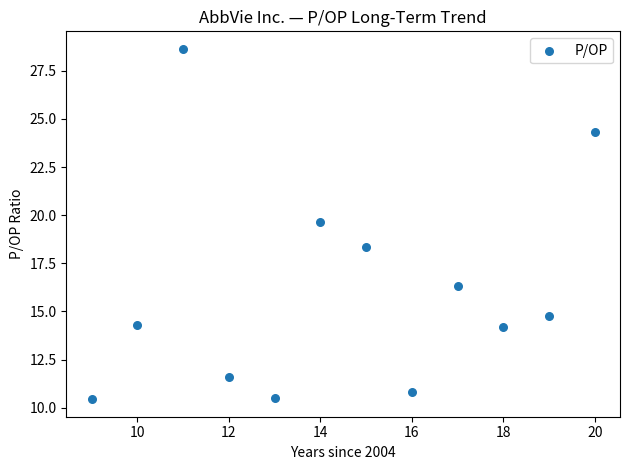

What is the range of Y values (max minus min)?

18.2